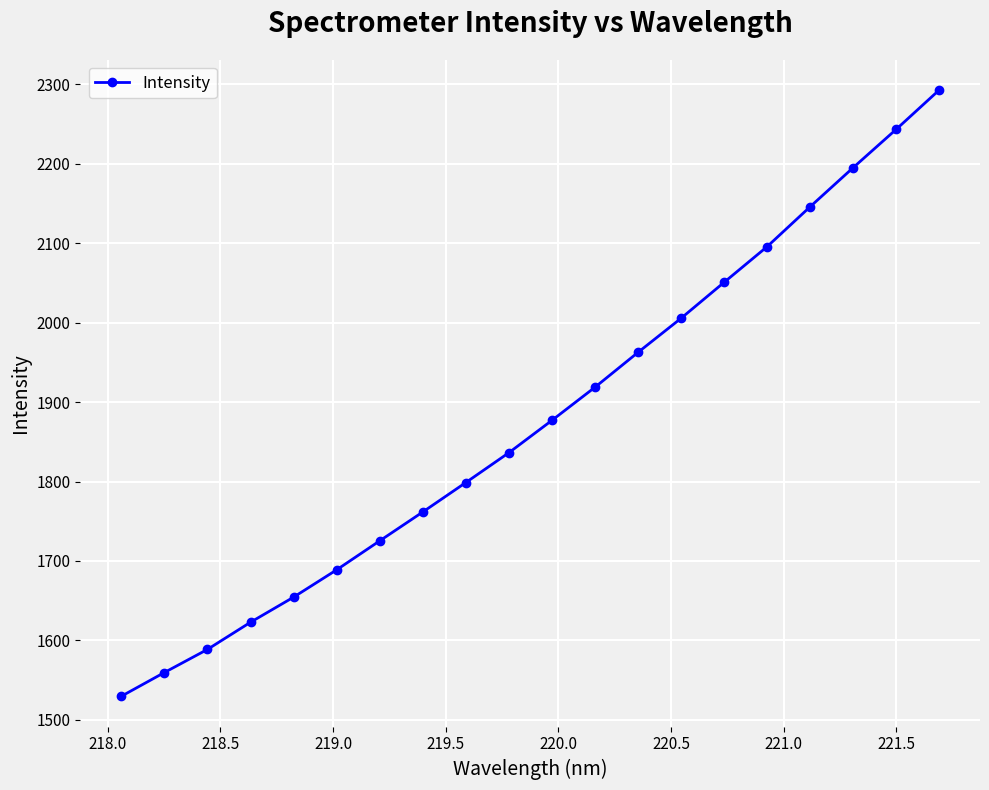

True or false: there are more than 2 points higher than both neighbors.

False